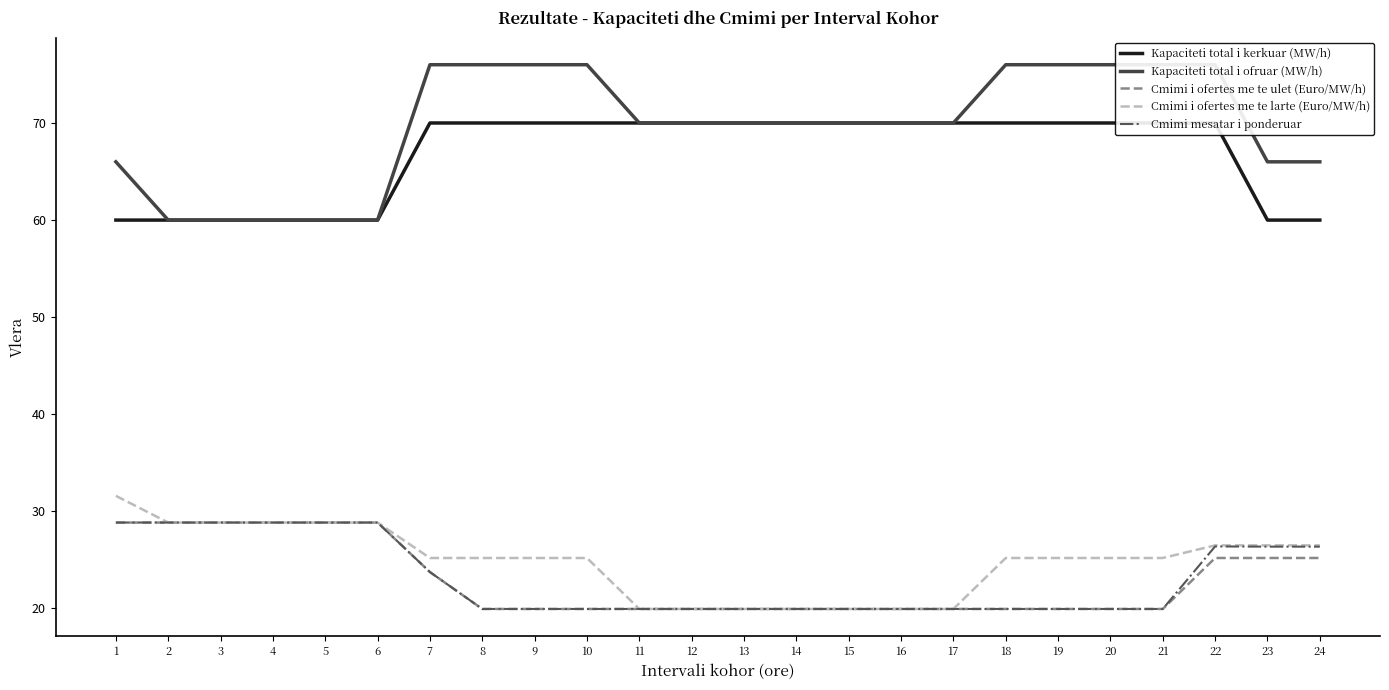

What is the difference between the highest and lowest values at 5?

31.1